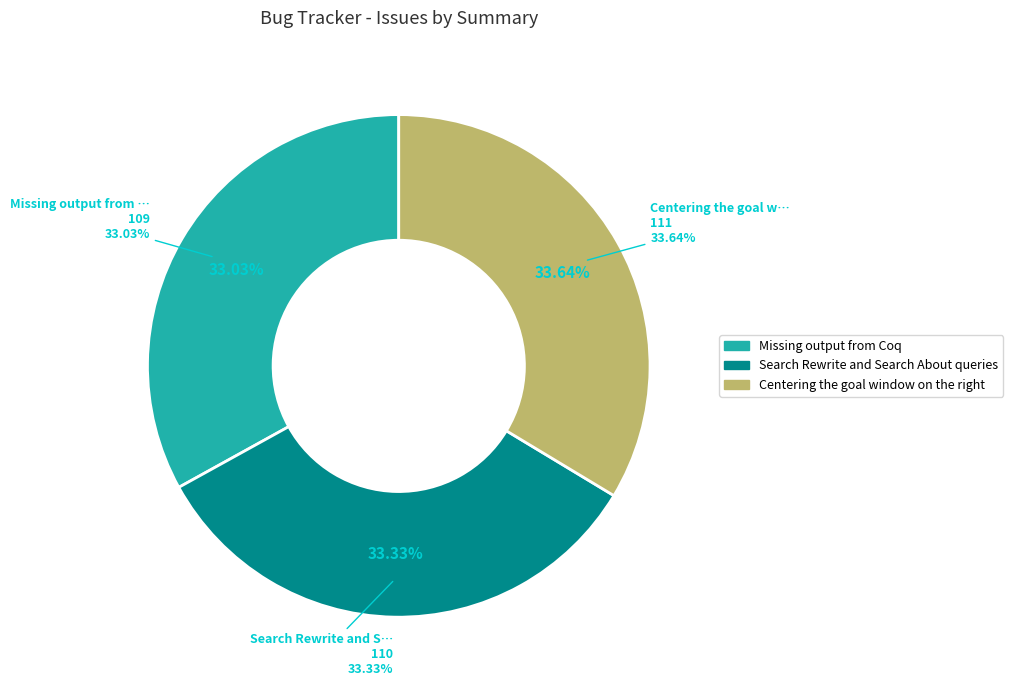

How many segments does this pie chart have?

3